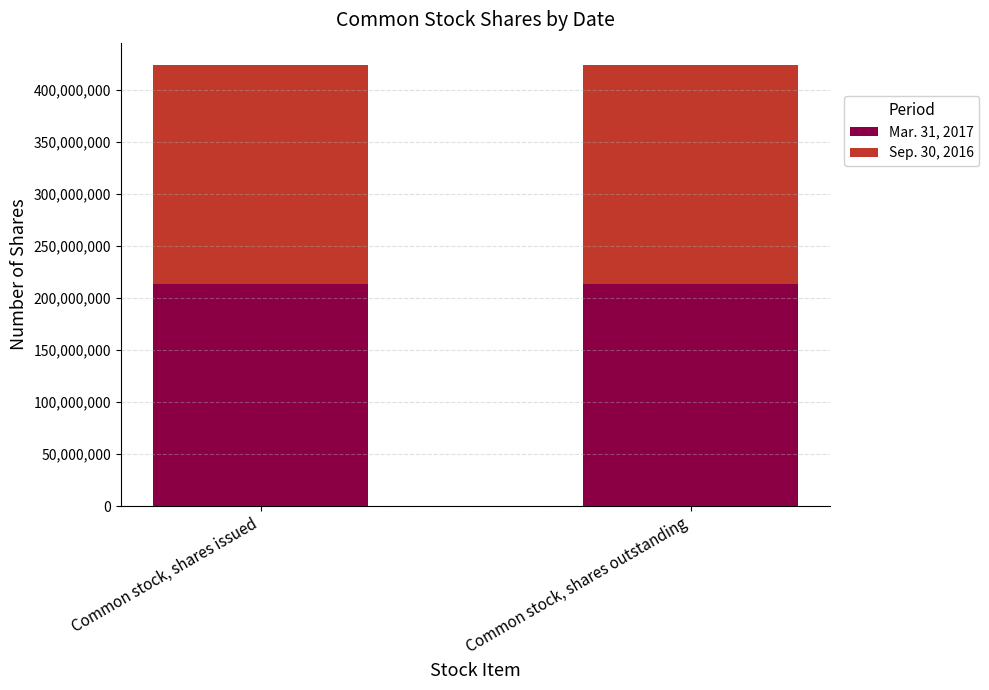

What is the minimum value for Mar. 31, 2017?

213746647